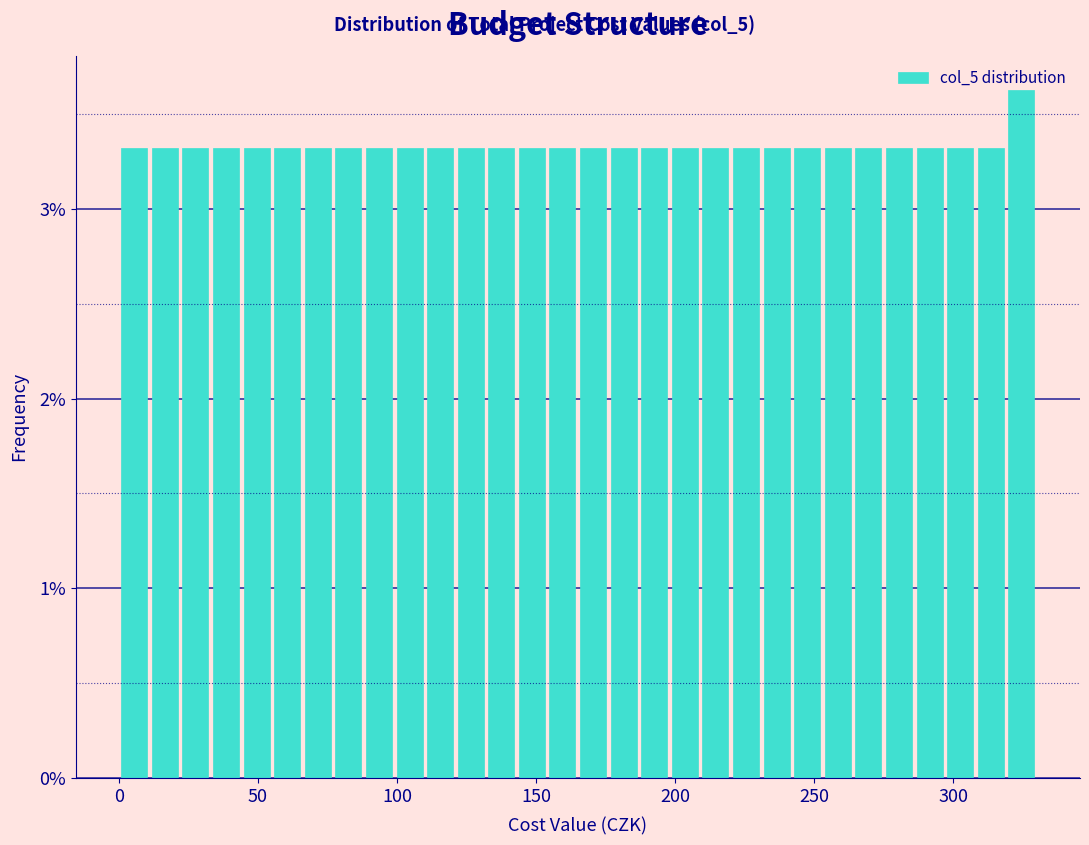

Read against the x-axis, roughly where is the centre of the tallest bar?

325